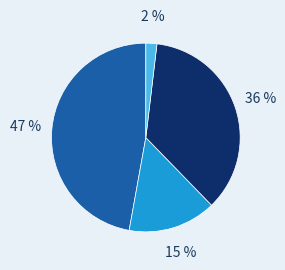

To the nearest percent, what is the average slice percentage?

25%